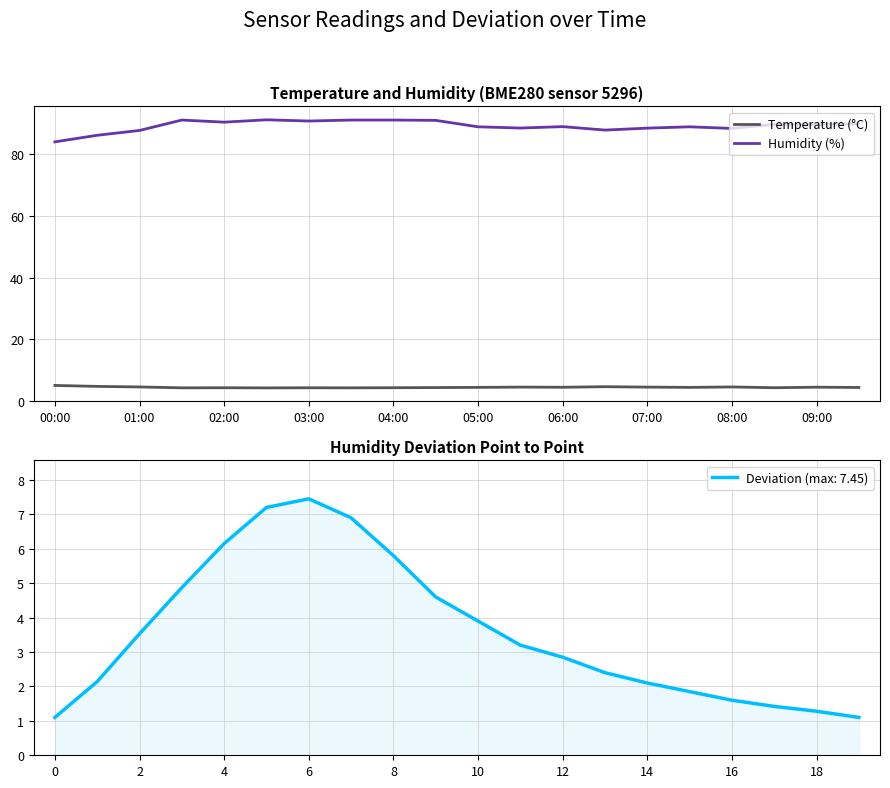

Reading left to right, what are all the values shown in this chart?

Temperature (°C): 5.1	4.8	4.6	4.3	4.3	4.3	4.3	4.3	4.3	4.4	4.4	4.5	4.5	4.7	4.5	4.4	4.6	4.3	4.5	4.4
Humidity (%): 84.0	86.1	87.7	91.0	90.4	91.1	90.7	91.0	91.0	90.9	88.8	88.5	88.9	87.8	88.4	88.8	88.3	89.6	89.6	89.8